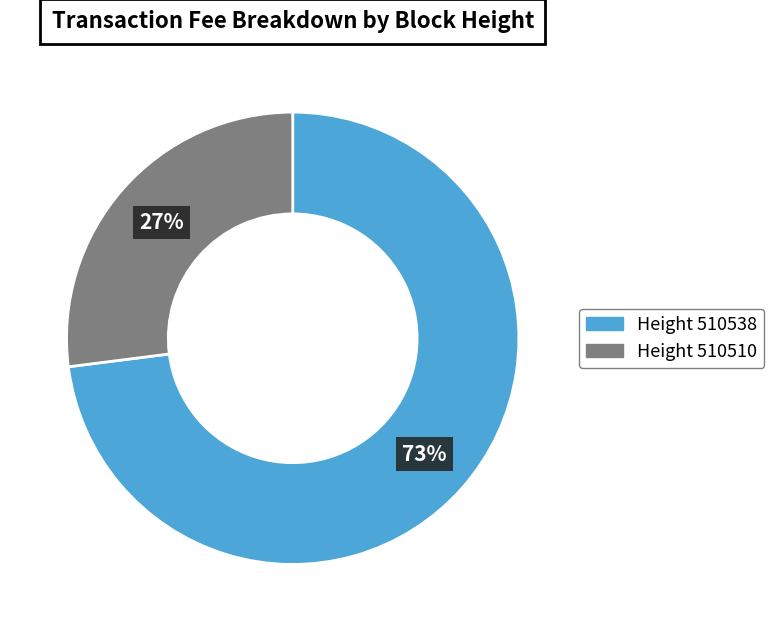

To the nearest percent, what is the difference between the largest and smallest slice percentages?

46%